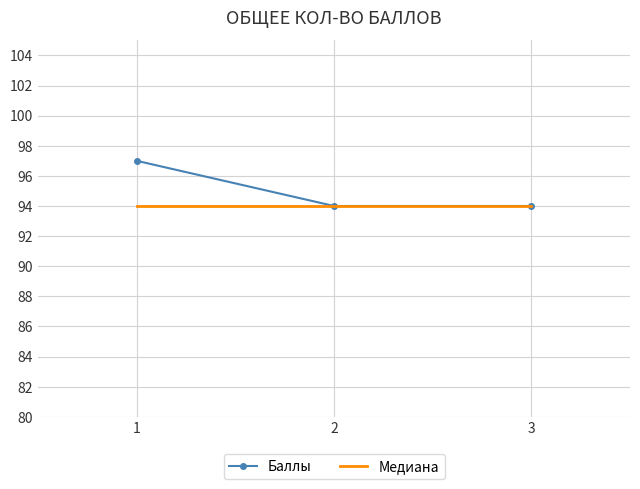

What is the total value across all series at 1?

191